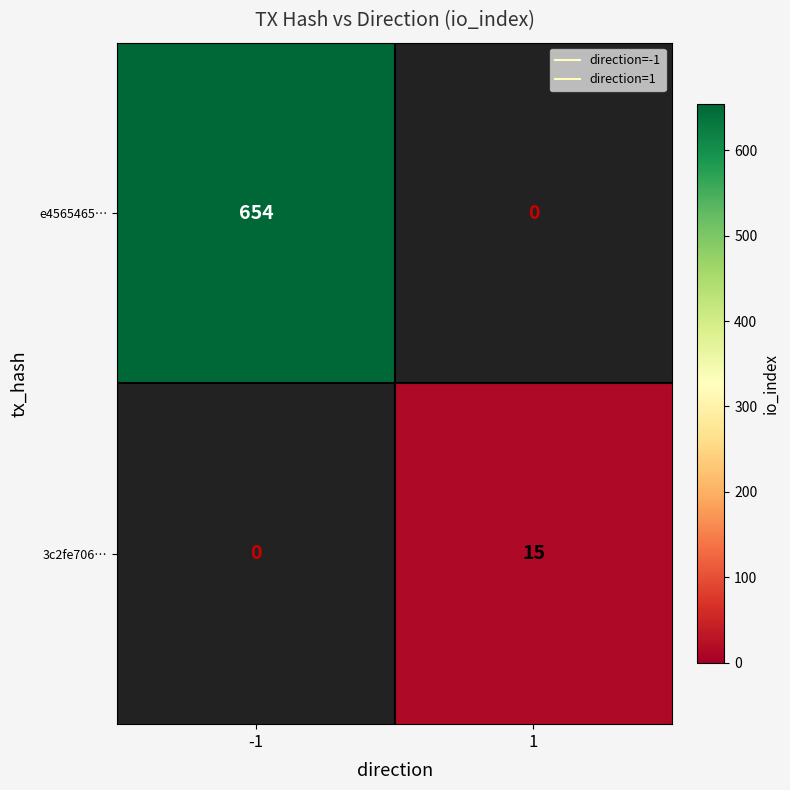

The 3c2fe706… series shows 0 at -1. True or false?

True